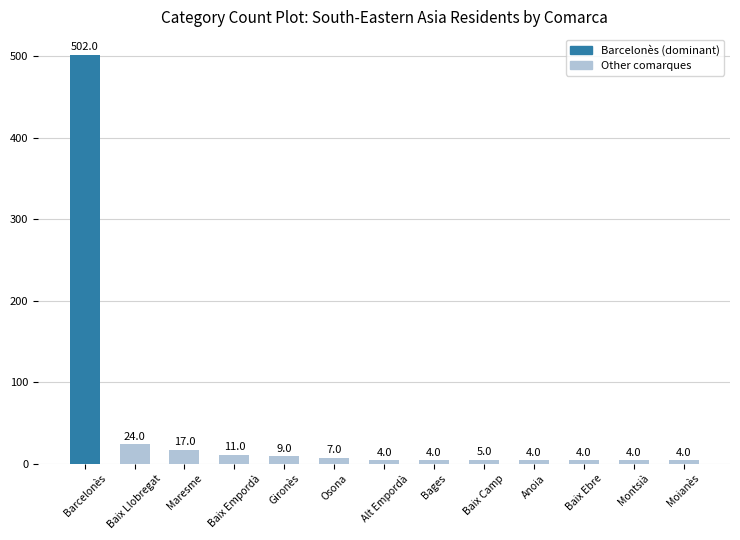

What is the ratio of the value at Barcelonès to the value at Gironès?

55.8